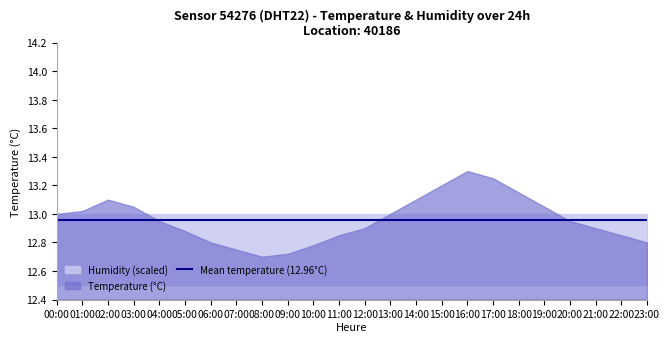

Reading left to right, transcribe all the data shown in this chart.

temperature: 00:00=13.0	01:00=13.0	02:00=13.1	03:00=13.1	04:00=12.9	05:00=12.9	06:00=12.8	07:00=12.8	08:00=12.7	09:00=12.7	10:00=12.8	11:00=12.8	12:00=12.9	13:00=13.0	14:00=13.1	15:00=13.2	16:00=13.3	17:00=13.2	18:00=13.2	19:00=13.1	20:00=12.9	21:00=12.9	22:00=12.8	23:00=12.8
humidity: 00:00=99.9	01:00=99.9	02:00=99.9	03:00=99.9	04:00=99.9	05:00=99.9	06:00=99.9	07:00=99.9	08:00=99.9	09:00=99.9	10:00=99.9	11:00=99.9	12:00=99.9	13:00=99.9	14:00=99.9	15:00=99.9	16:00=99.9	17:00=99.9	18:00=99.9	19:00=99.9	20:00=99.9	21:00=99.9	22:00=99.9	23:00=99.9